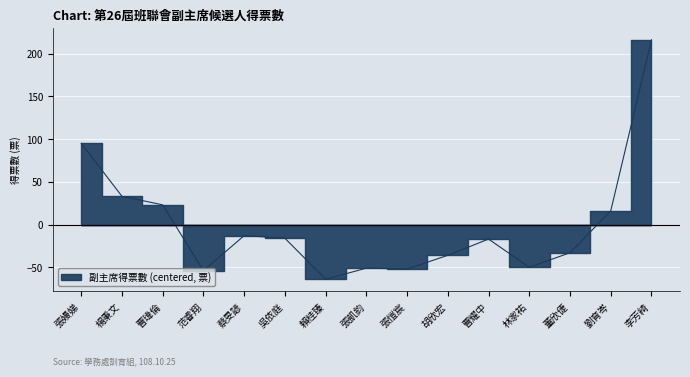

What is the difference between the maximum and second lowest values?

270.0